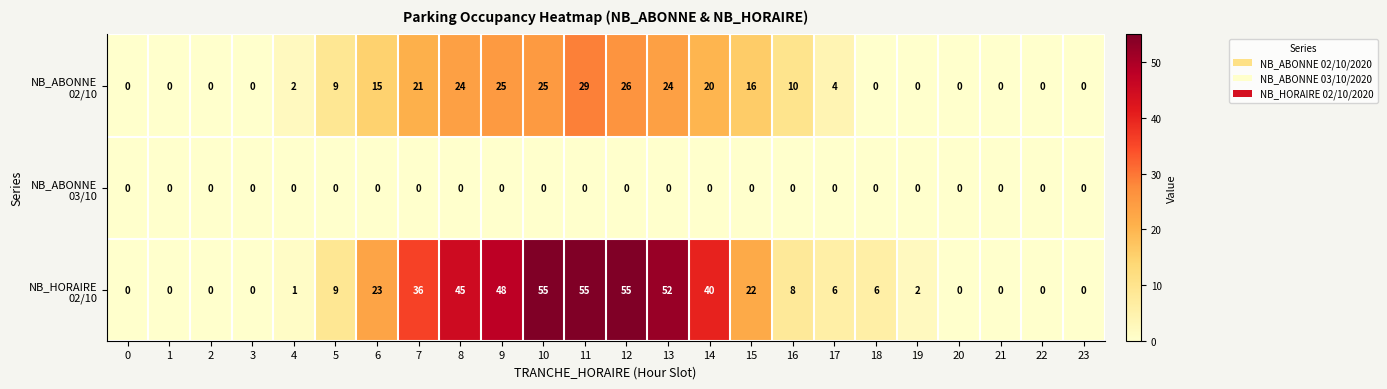

At how many categories does at least one series exceed 50?

4